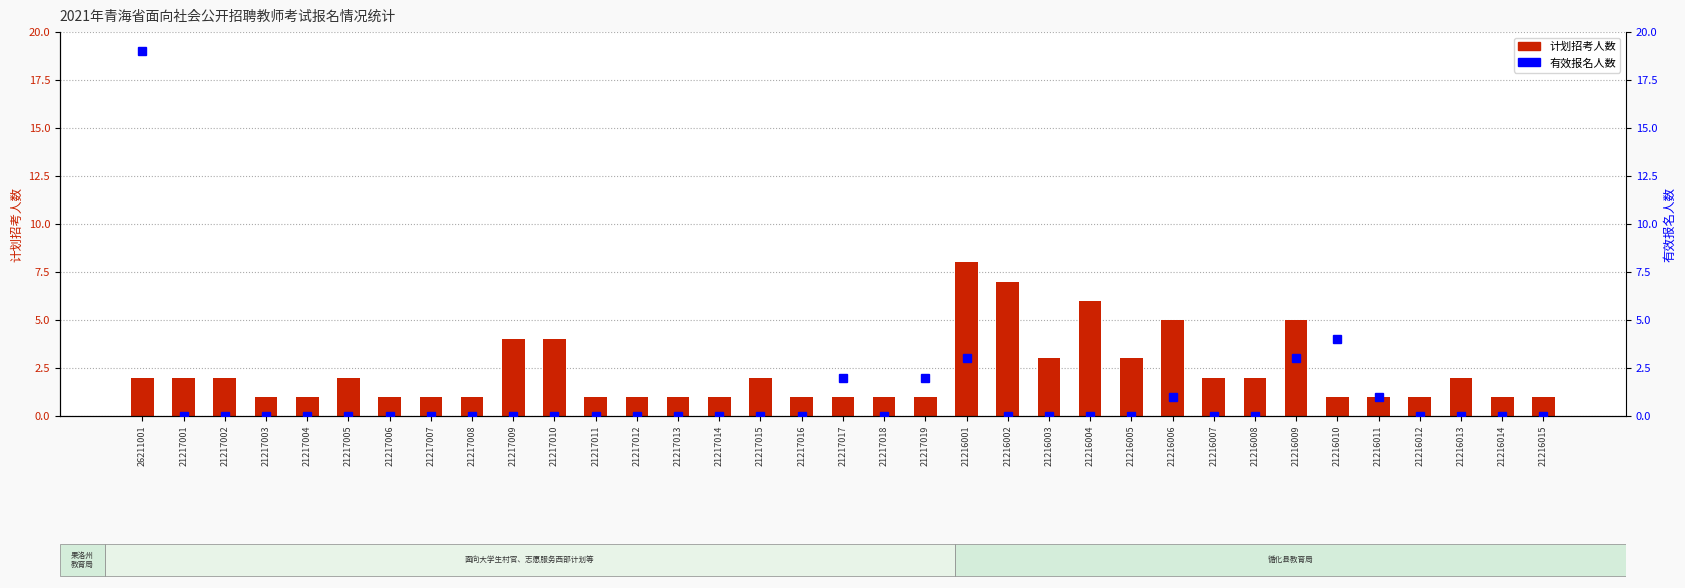

What is the label of the 15th bar from the right?

21216001